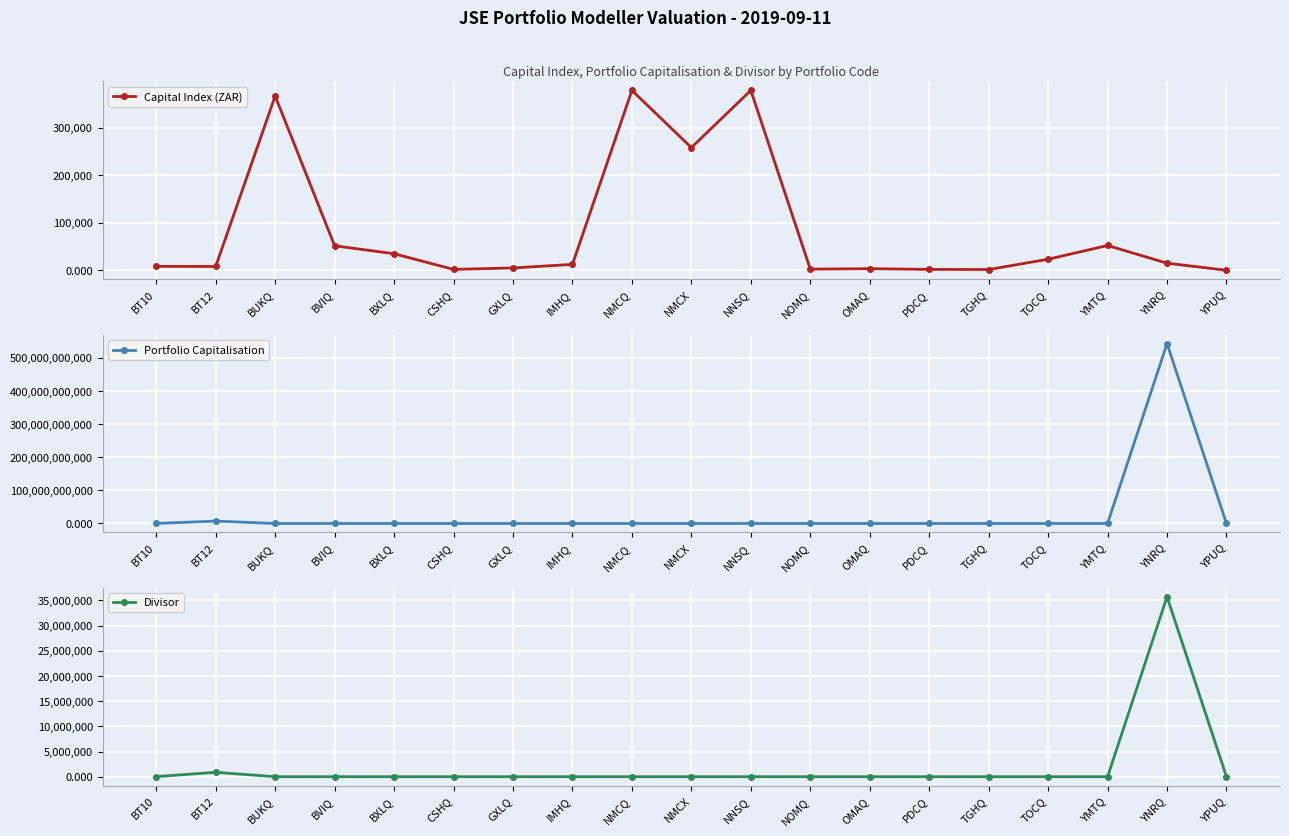

Is the value of Divisor at BT12 greater than the value of Capital Index (ZAR) at BUKQ?

Yes